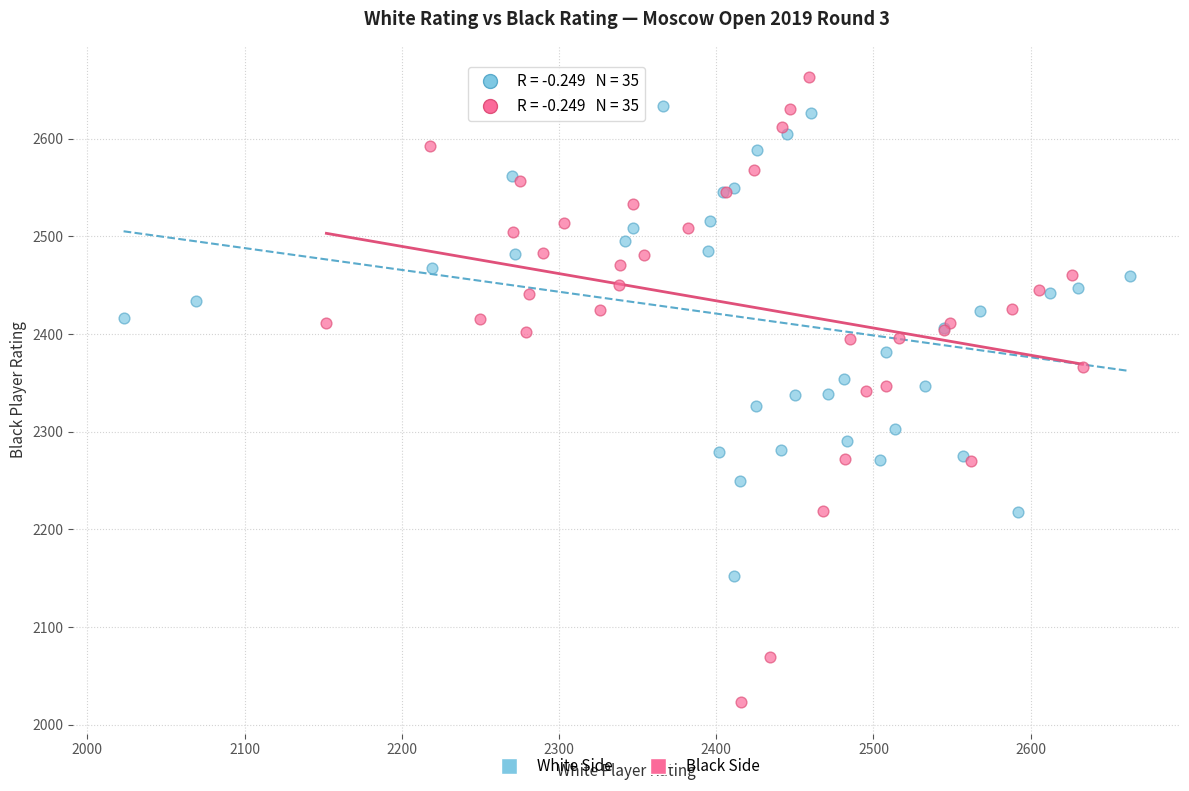

Which series has the widest spread of Y values?

Black Side